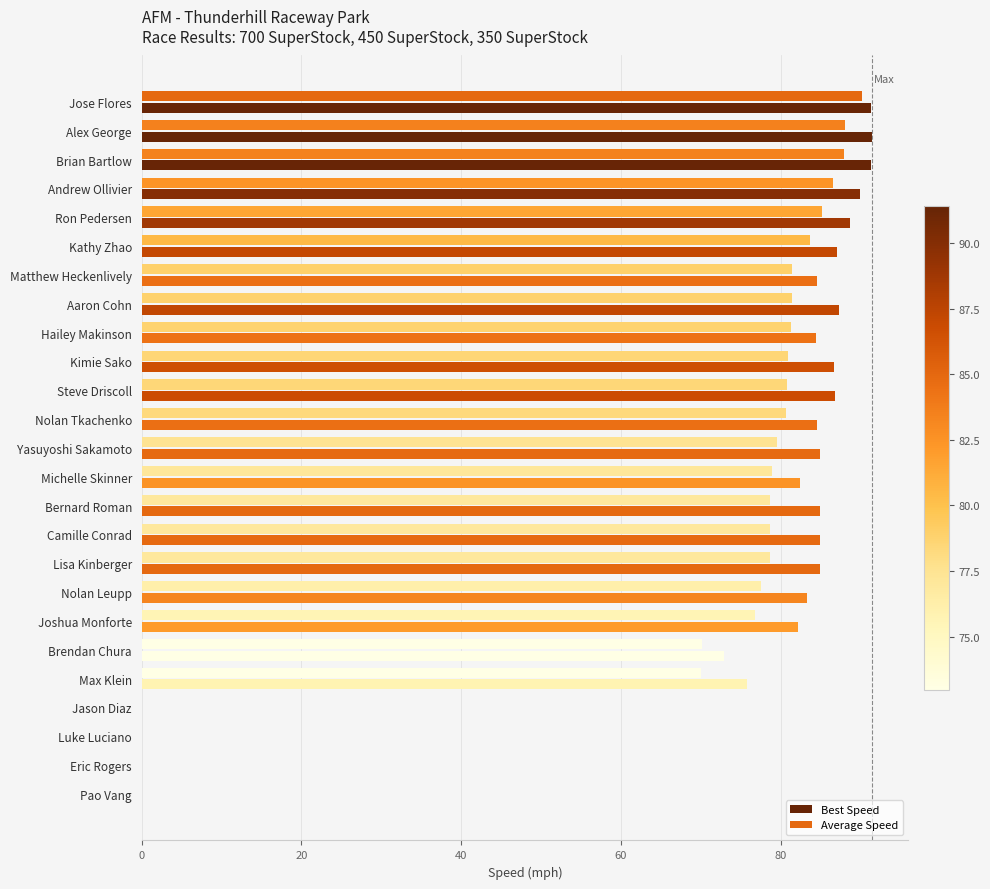

List the series in order of their overall mean, highest first.

Best Speed, Average Speed